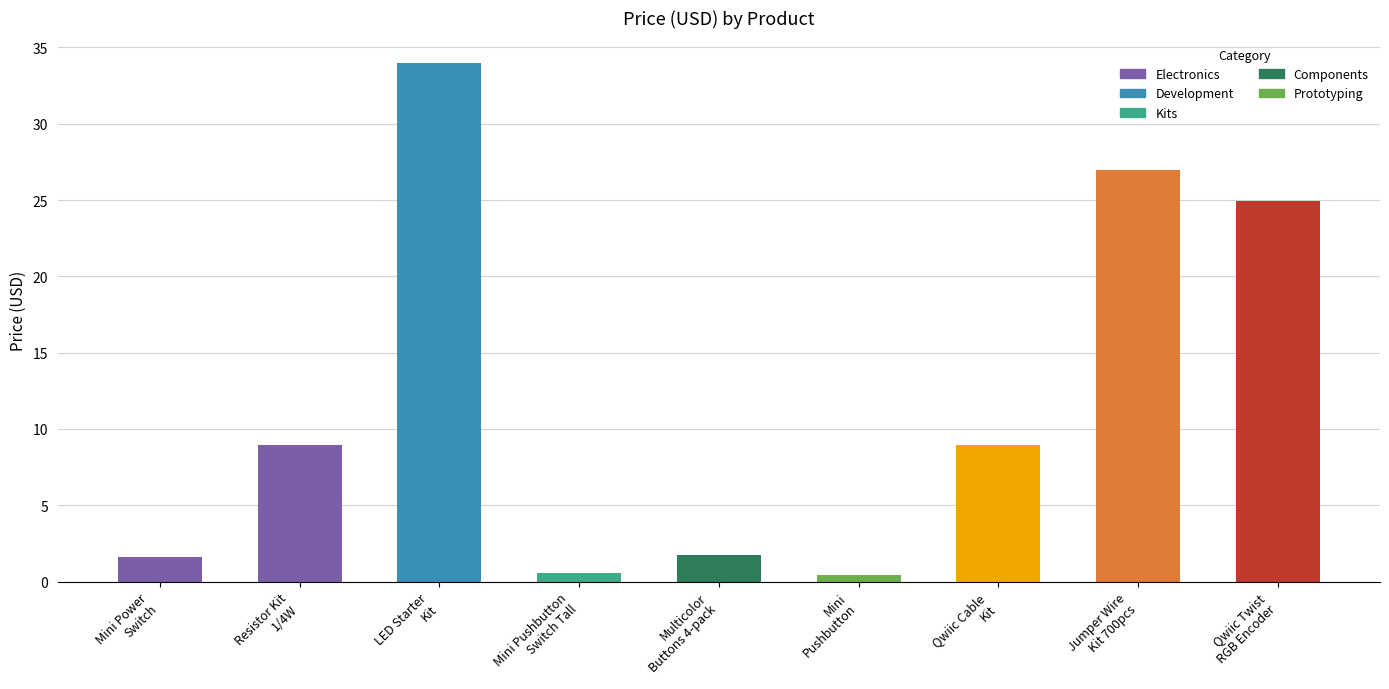

At which label does the data first exceed 8?

Resistor Kit
1/4W